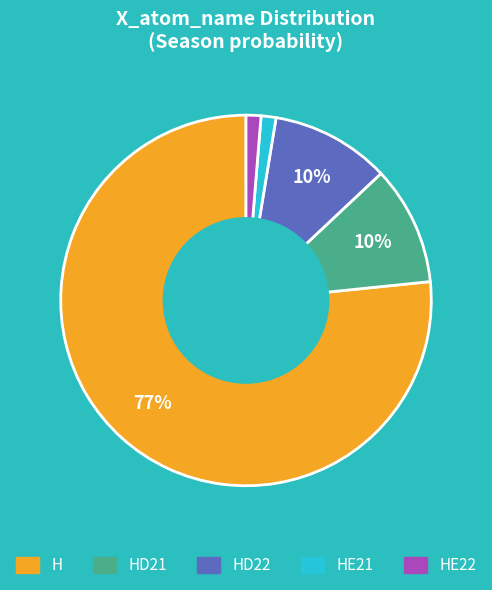

To the nearest percent, what is the average slice percentage?

20%